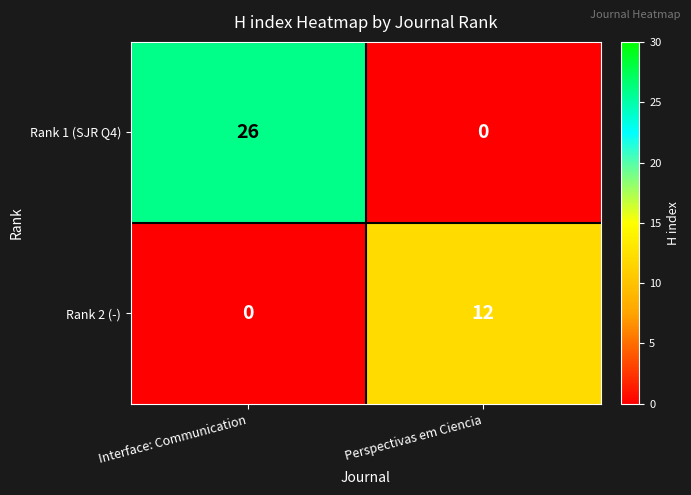

Between Interface: Communication and Perspectivas em Ciencia, which series saw the biggest shift?

Rank 1 (SJR Q4)